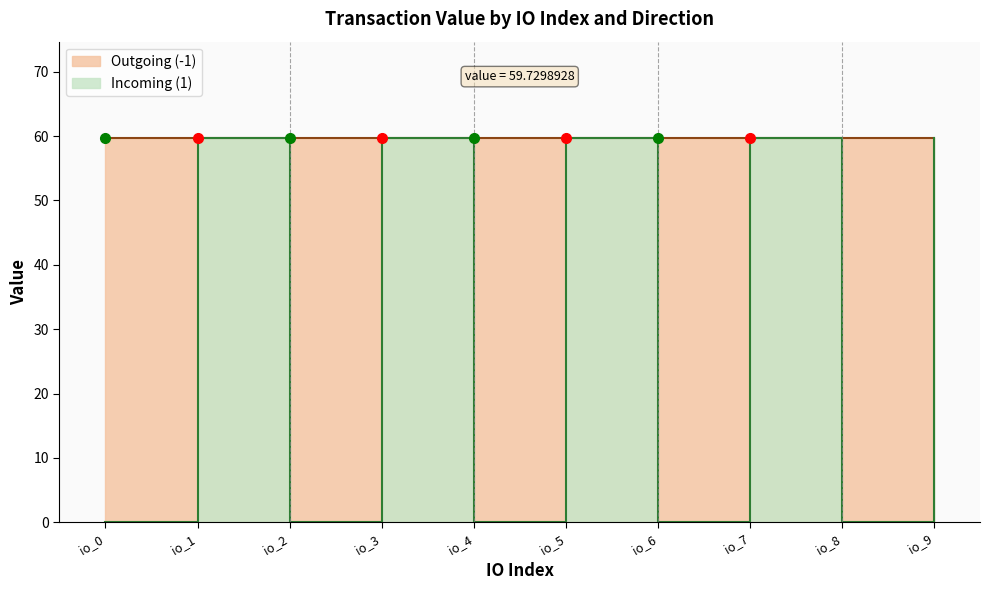

Which label corresponds to the smallest value in the chart?

io_0